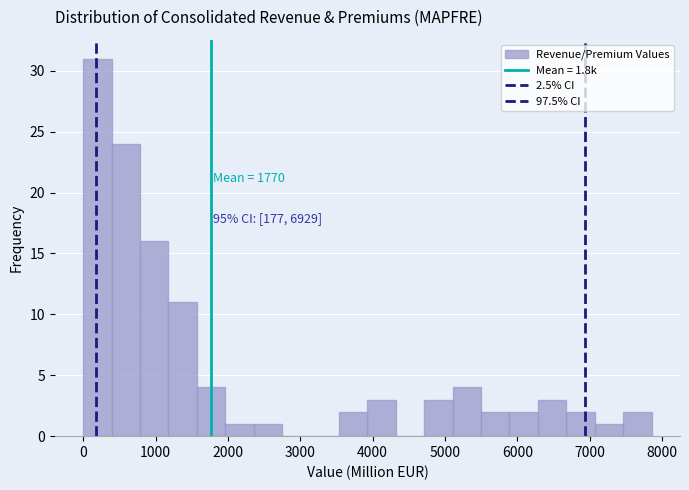

Read against the x-axis, roughly where is the centre of the tallest bar?

200